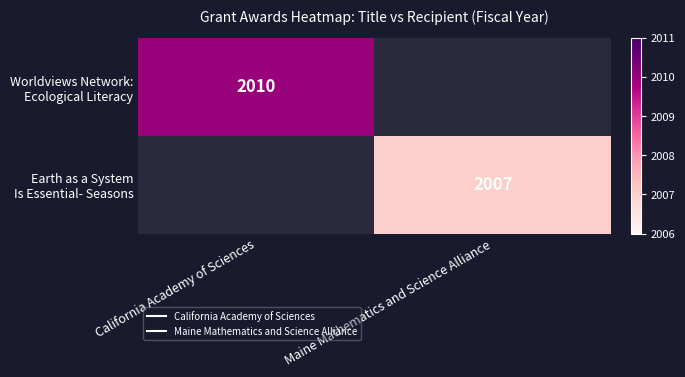

Rank the series at California Academy of Sciences from highest to lowest value.

Worldviews Network: Ecological Literacy, Earth as a System Is Essential- Seasons